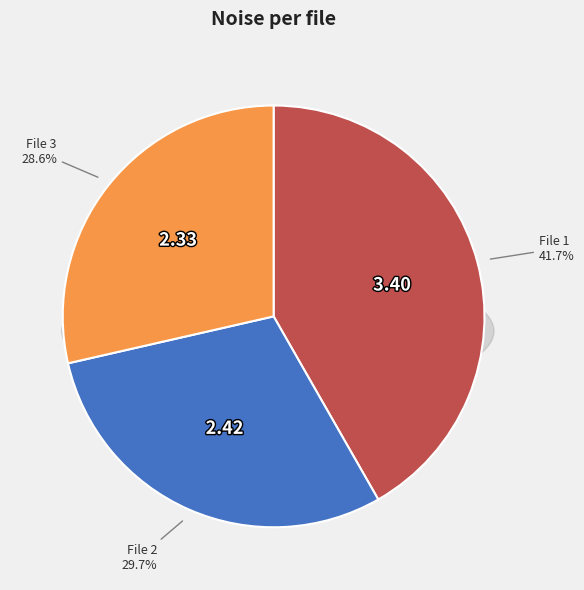

What percentage is NOT represented by 20151221005818944_SVAKOV-R6_snap.fits?

70.3%